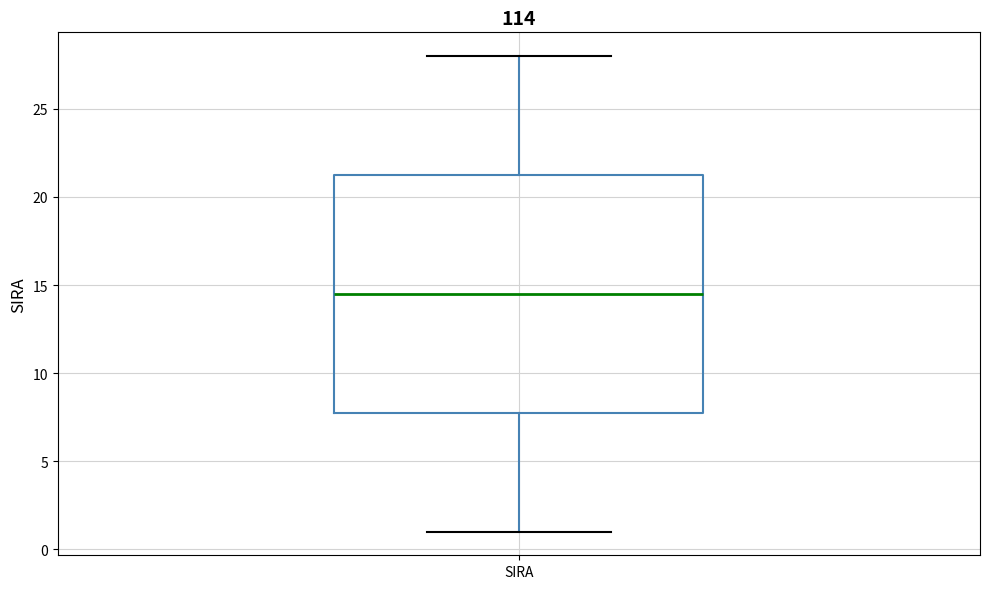

Where is the upper edge of the box for SIRA on the y-axis? The values are not printed on the chart, so give them approximately, as read against the axis.

21.5